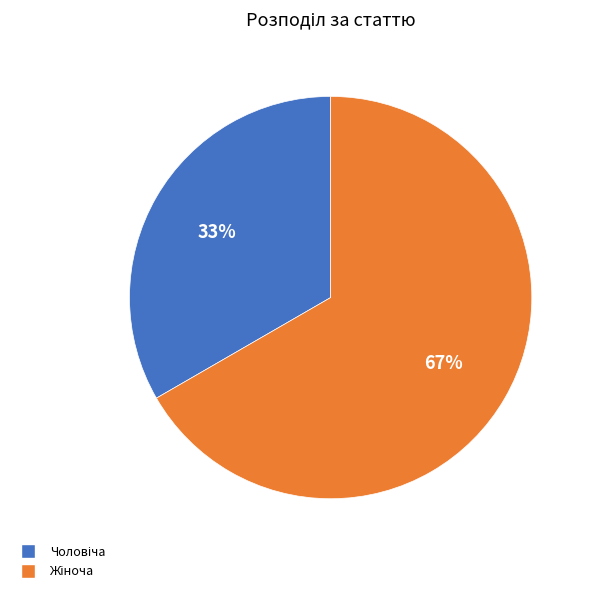

Is there any slice that represents more than half of the pie?

Yes